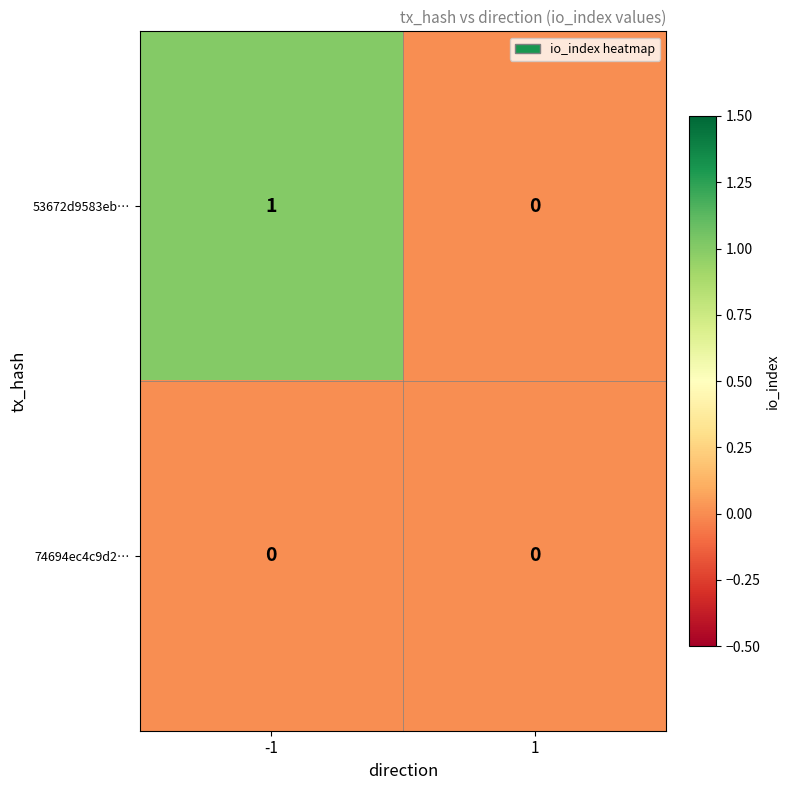

Which series has the widest spread of values?

53672d9583eb…